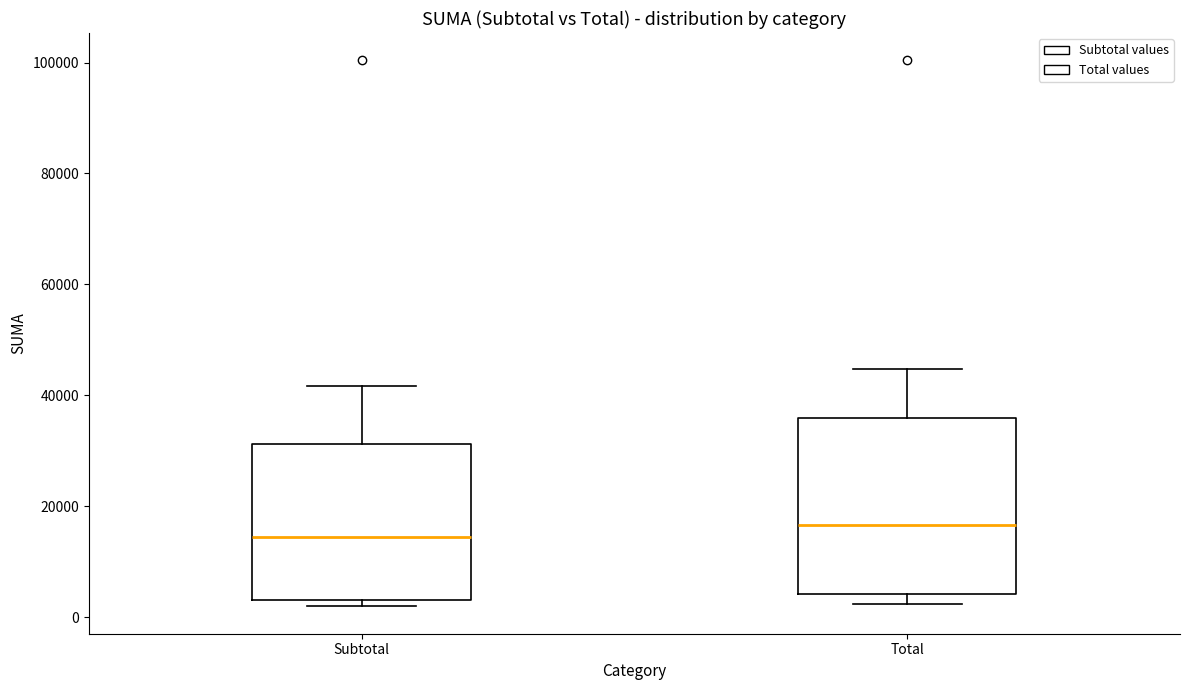

Comparing the boxes themselves (not the whiskers), which one is the tallest?

Total